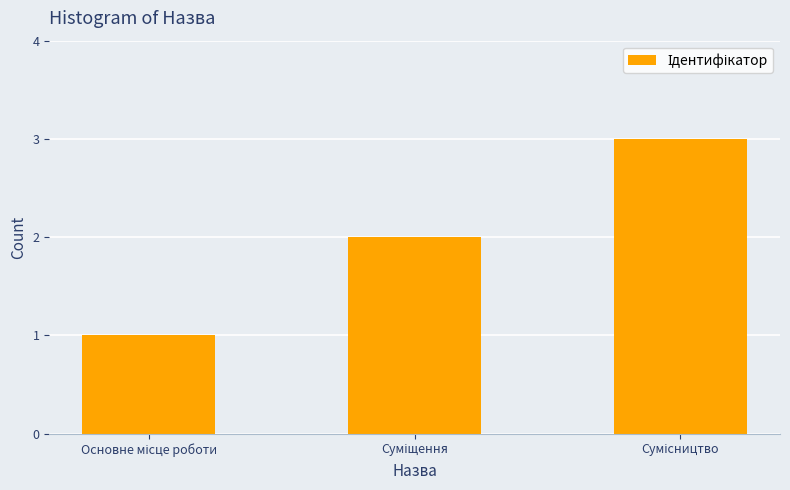

What is the maximum value shown in the chart?

3